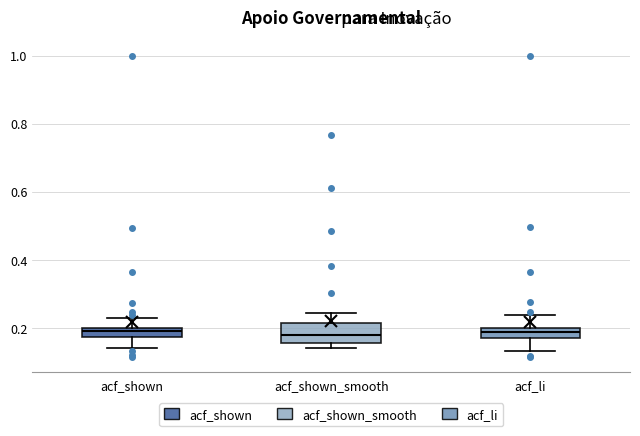

Comparing the boxes themselves (not the whiskers), which one is the tallest?

acf_shown_smooth